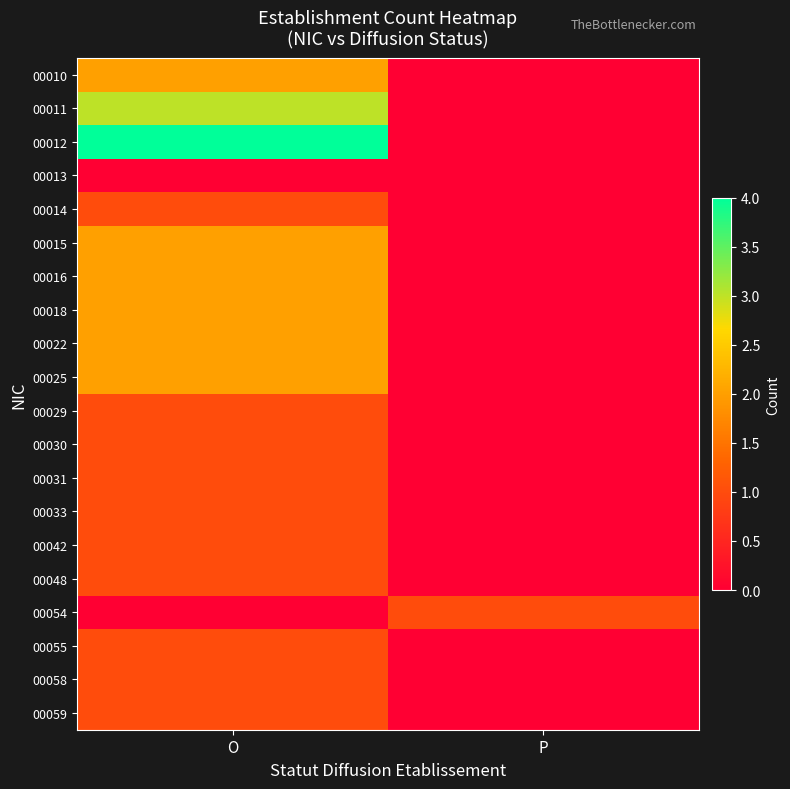

Reading left to right, list all the values displayed in this chart.

00010: O=2	P=0
00011: O=3	P=0
00012: O=4	P=0
00013: O=0	P=0
00014: O=1	P=0
00015: O=2	P=0
00016: O=2	P=0
00018: O=2	P=0
00022: O=2	P=0
00025: O=2	P=0
00029: O=1	P=0
00030: O=1	P=0
00031: O=1	P=0
00033: O=1	P=0
00042: O=1	P=0
00048: O=1	P=0
00054: O=0	P=1
00055: O=1	P=0
00058: O=1	P=0
00059: O=1	P=0